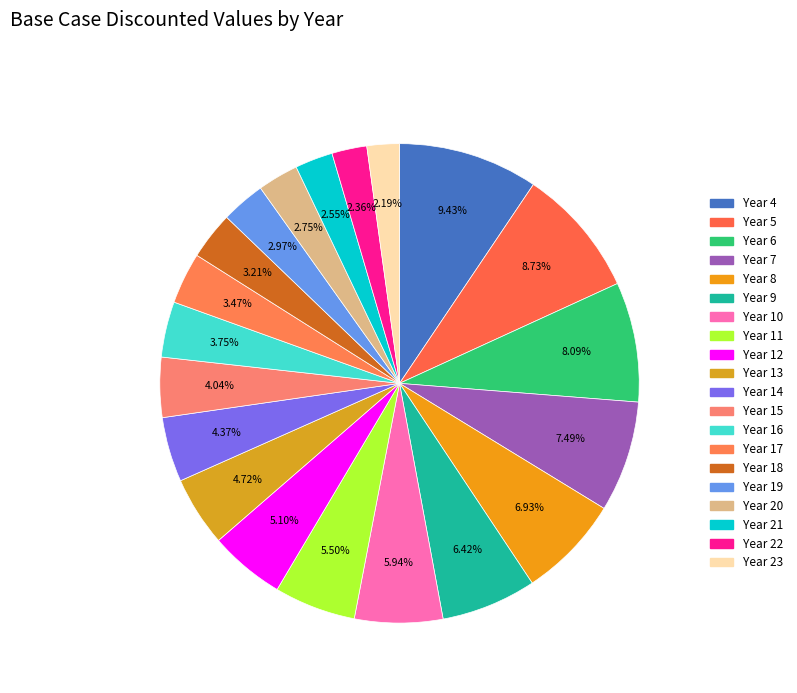

Rank the categories by value from highest to lowest.

Year 4, Year 5, Year 6, Year 7, Year 8, Year 9, Year 10, Year 11, Year 12, Year 13, Year 14, Year 15, Year 16, Year 17, Year 18, Year 19, Year 20, Year 21, Year 22, Year 23